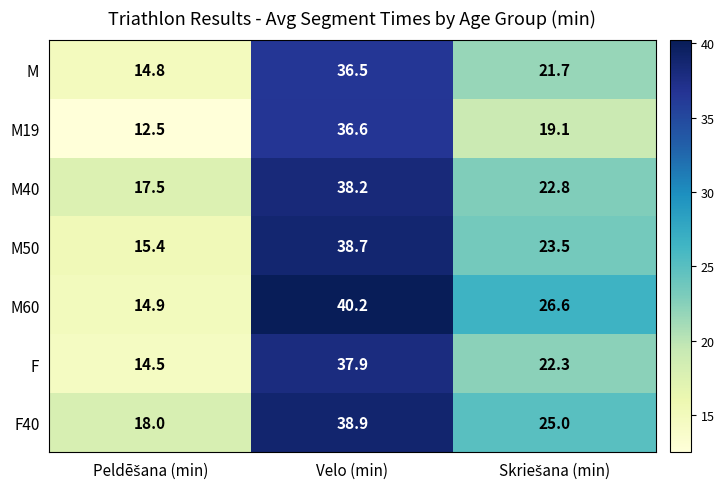

At how many categories does at least one series exceed 31?

1